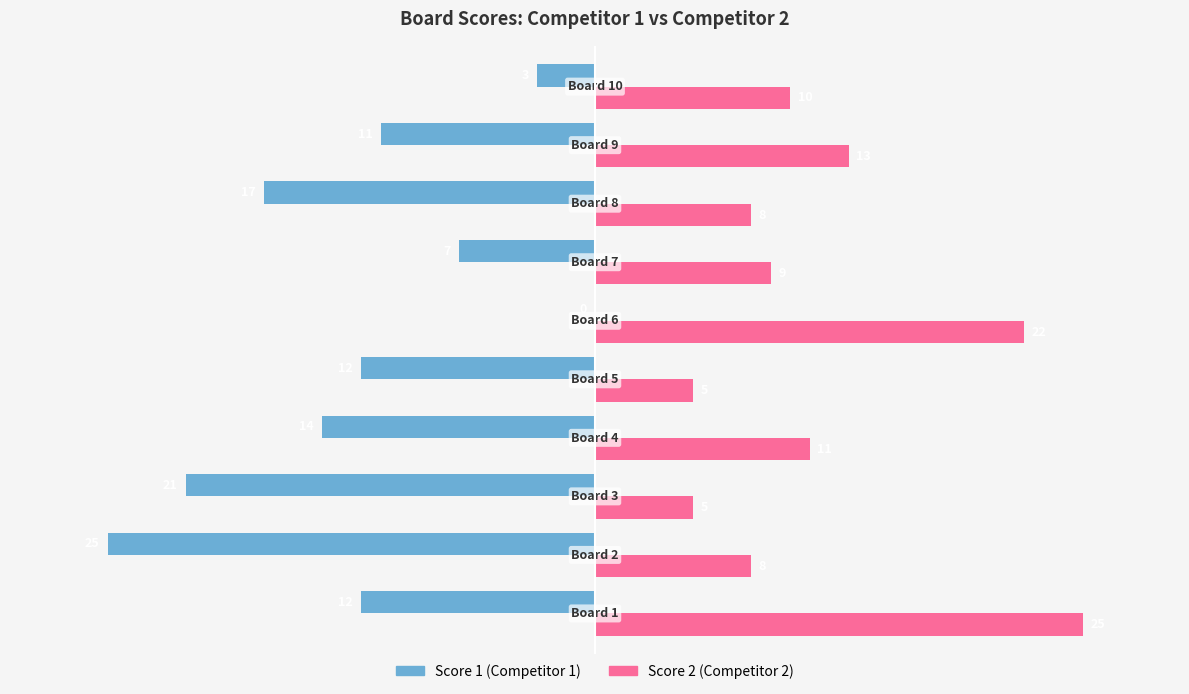

What is the greatest value displayed?

25